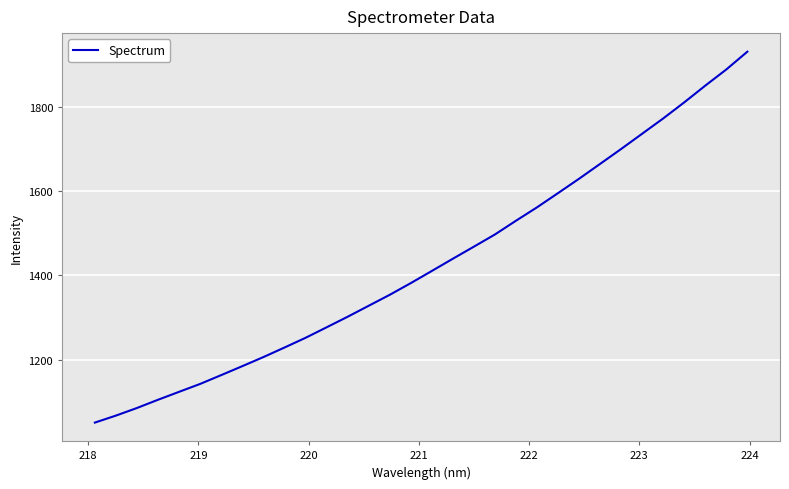

How many lines are shown in the chart?

1